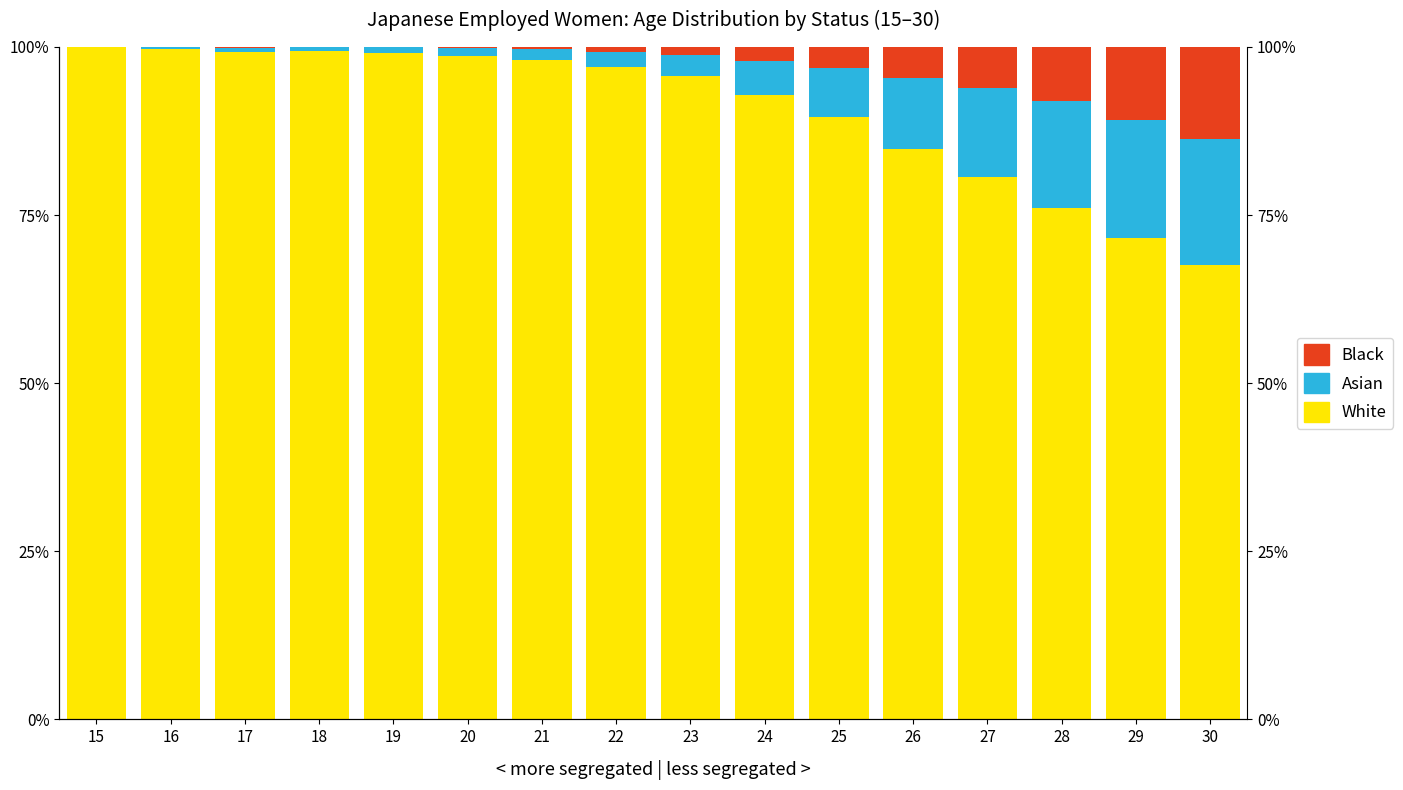

At how many categories does at least one series exceed 52?

16